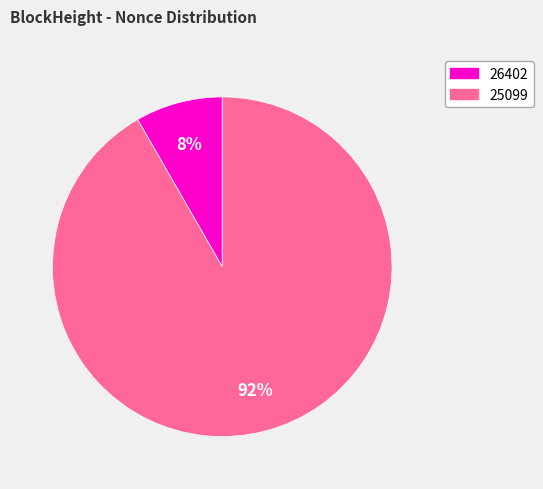

How many segments does this pie chart have?

2